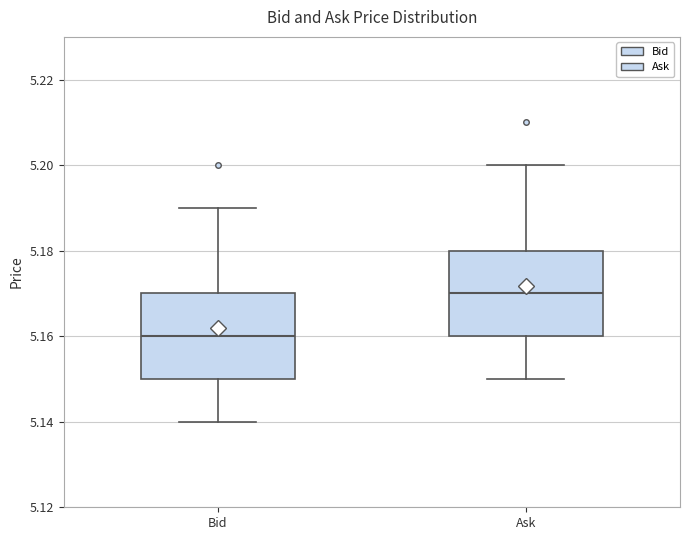

Where does the median line of the box for Bid sit on the y-axis? The values are not printed on the chart, so give them approximately, as read against the axis.

5.16